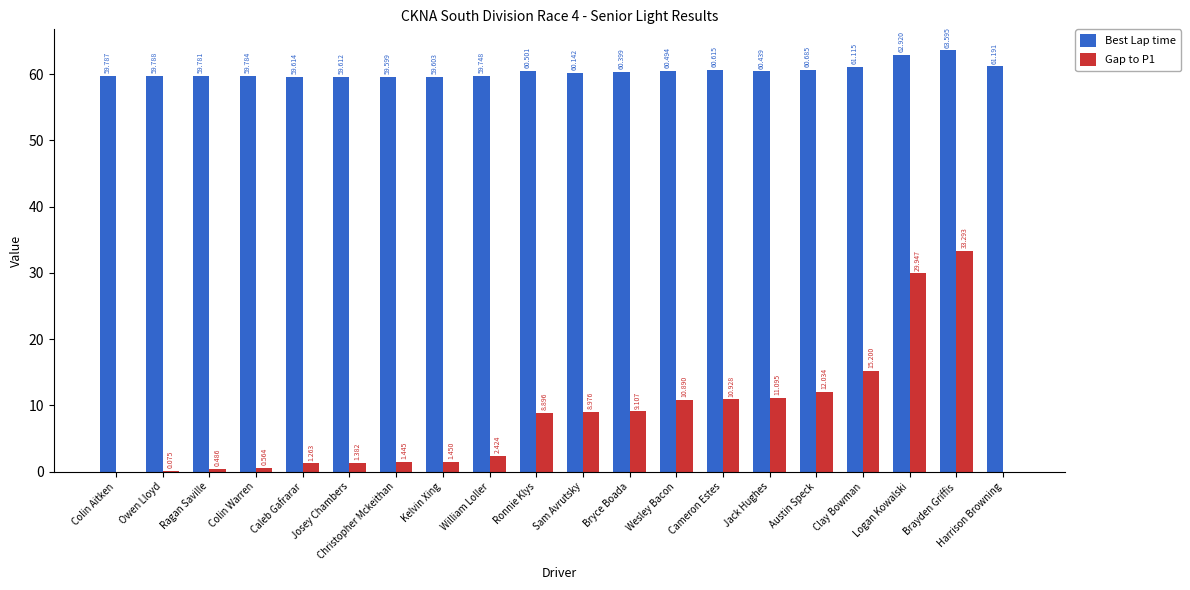

Which series has the largest total across all categories?

Best Lap time